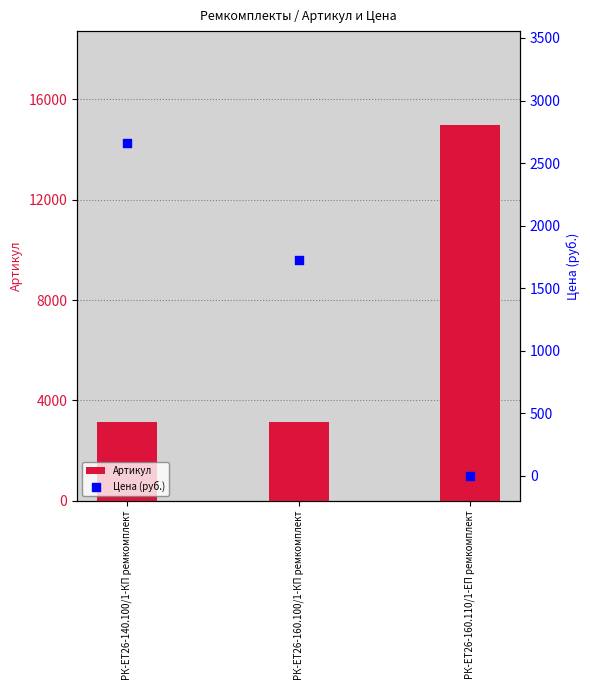

Which series reaches the maximum Y coordinate?

Артикул